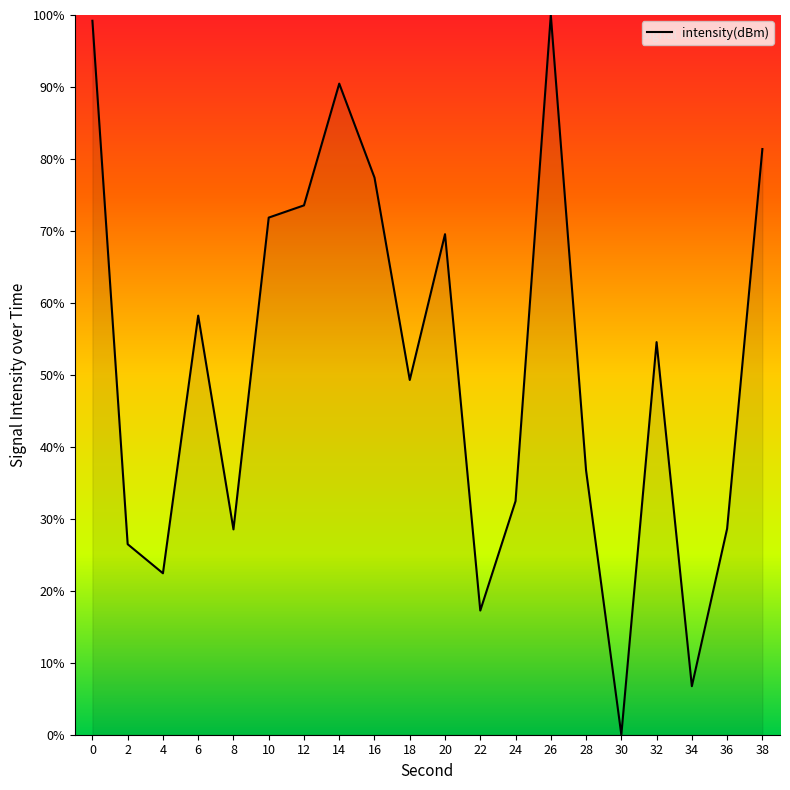

Approximately how many times larger is the value at 34 compared to 10?

0.1